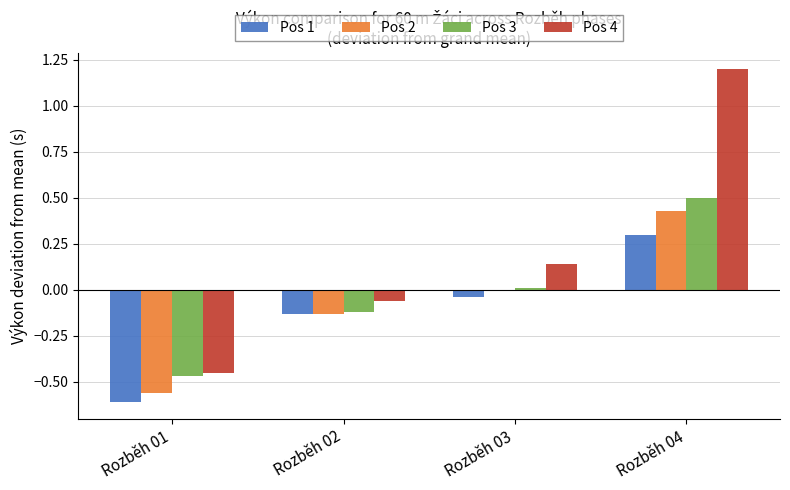

At which category is the sum across all series the highest?

Rozběh 04